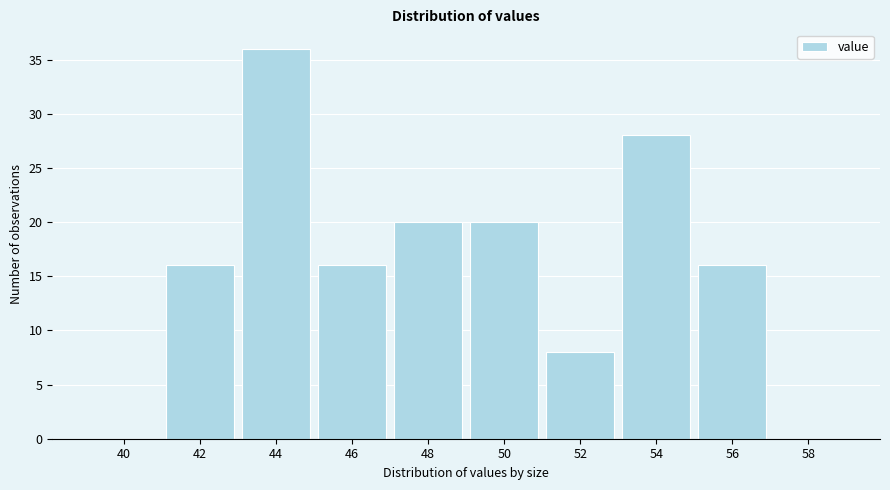

Reading left to right, list all the values displayed in this chart.

40=0	42=16	44=36	46=16	48=20	50=20	52=8	54=28	56=16	58=0